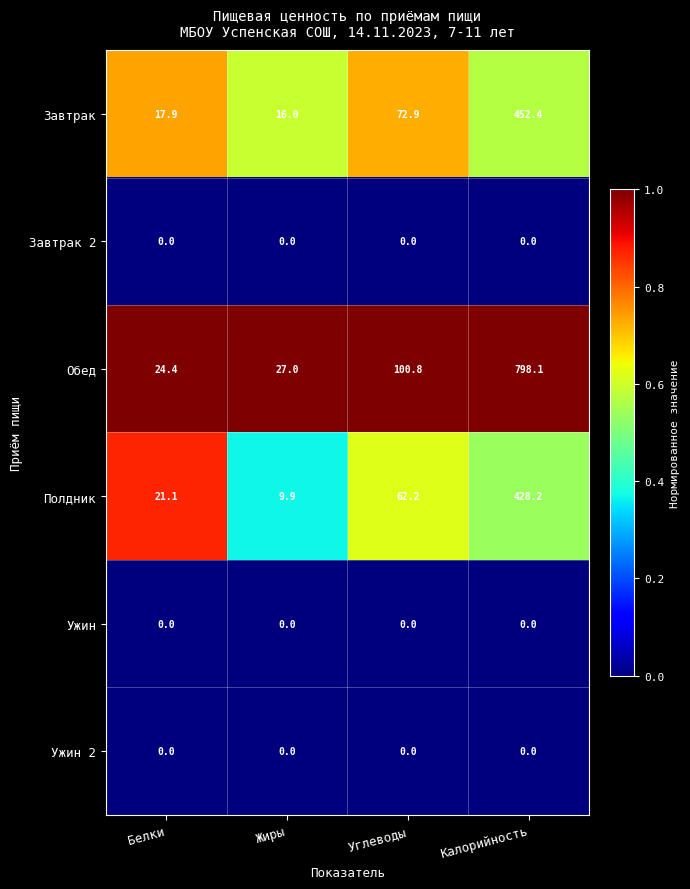

Between Жиры and Углеводы, which series saw the biggest shift?

Обед